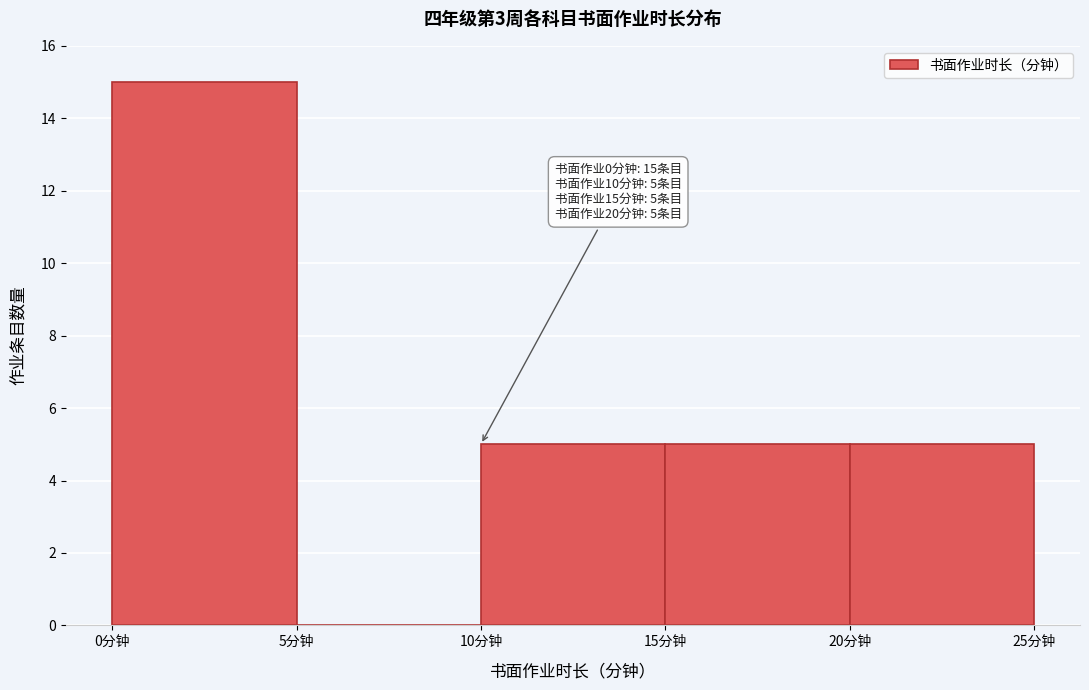

Which range on the x-axis has the tallest bar?

0 to 5